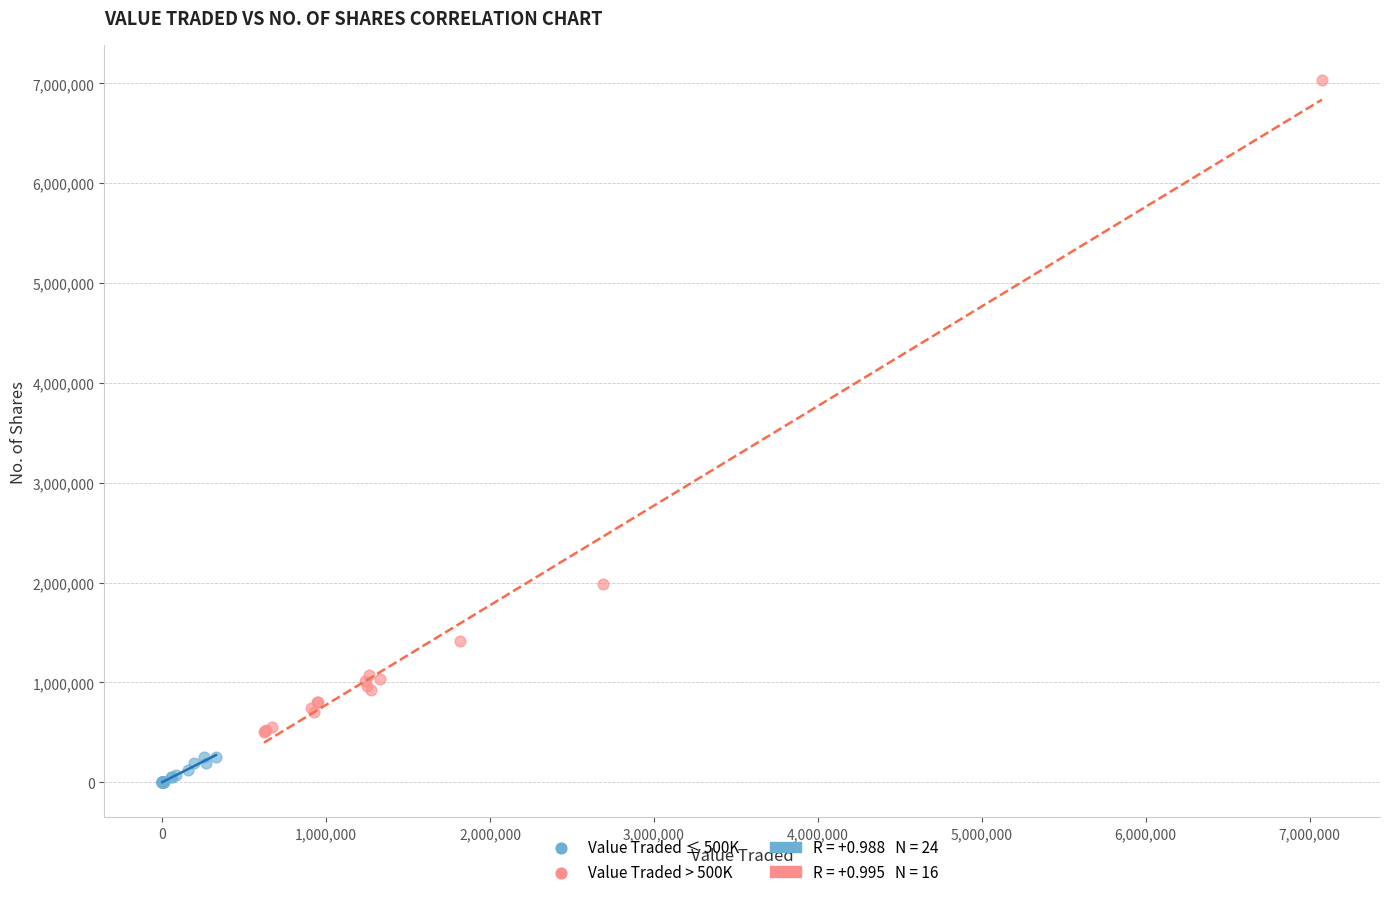

Which series reaches the minimum Y coordinate?

Value Traded ≤ 500K